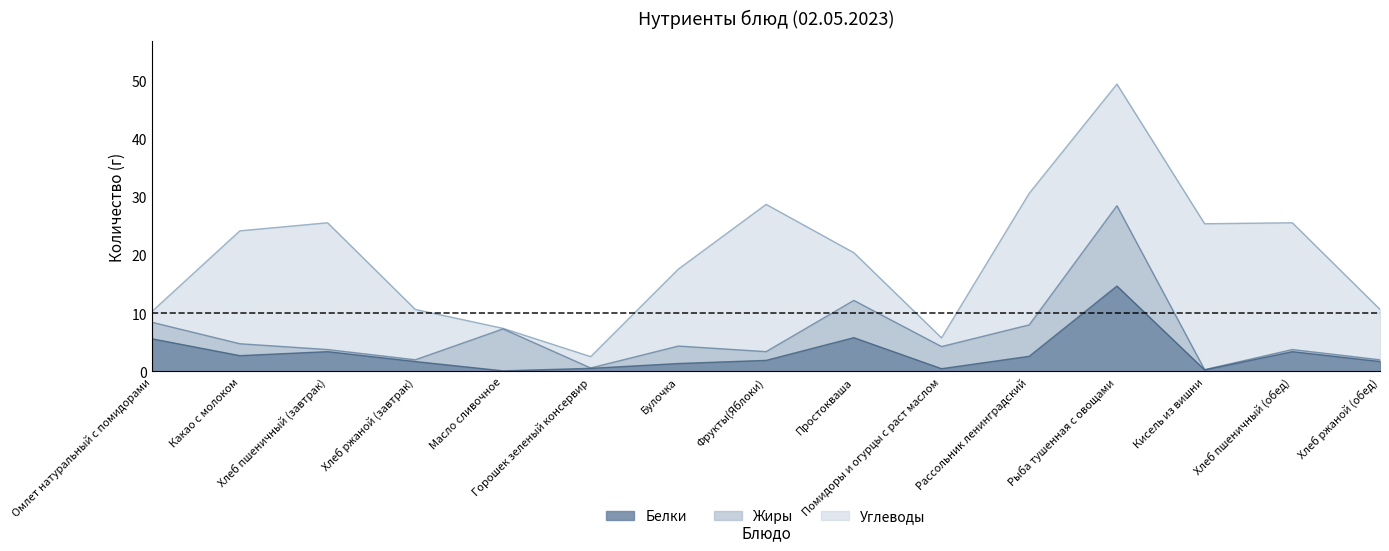

Which series has the largest total across all categories?

Углеводы